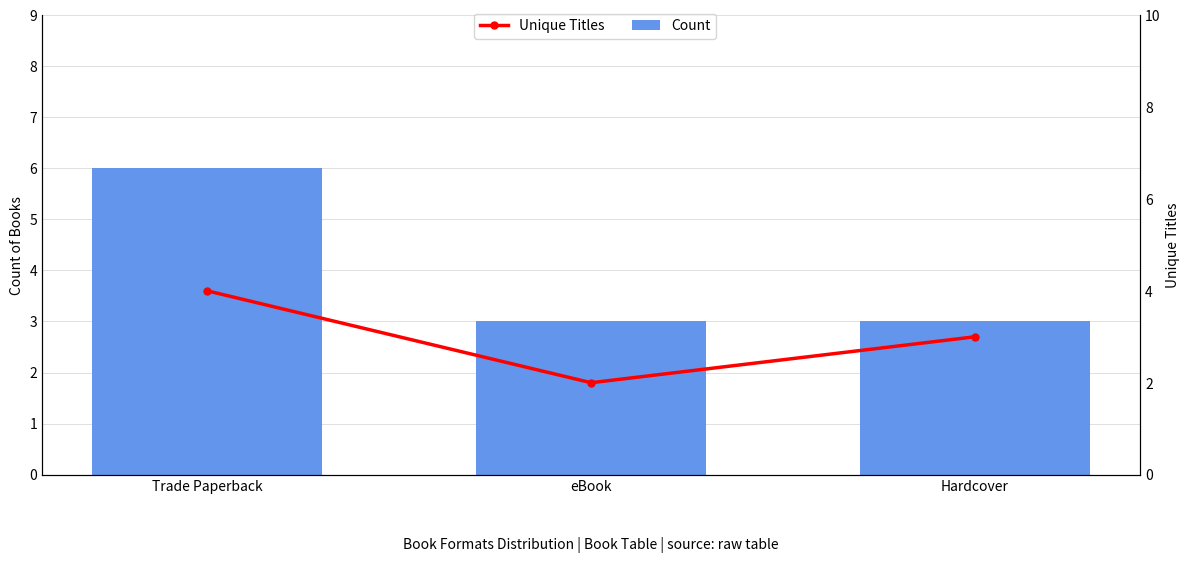

The value of Count at Trade Paperback is 10. True or false?

False